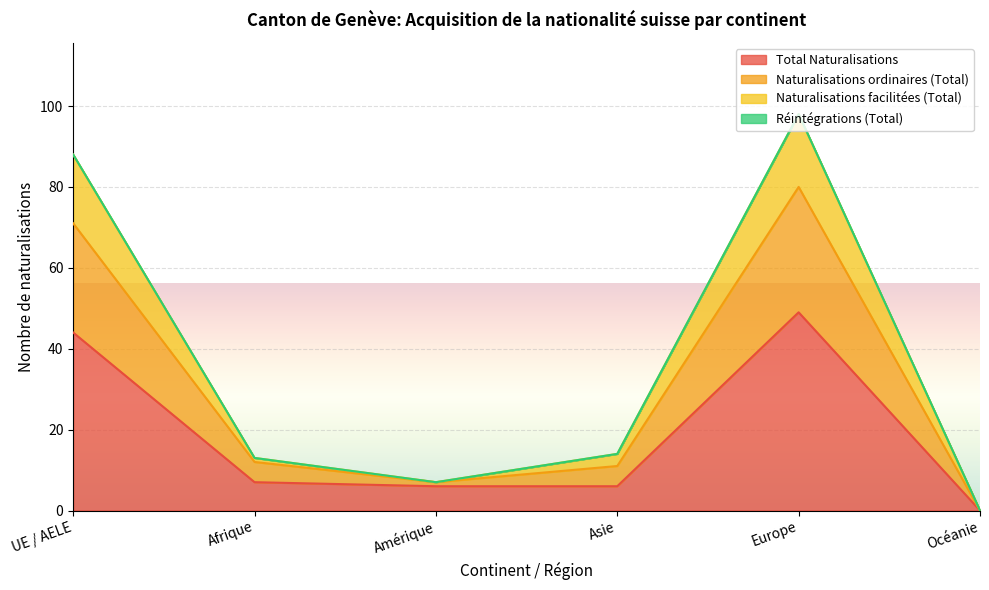

Is it true that Total Naturalisations equals 27 at Europe?

False